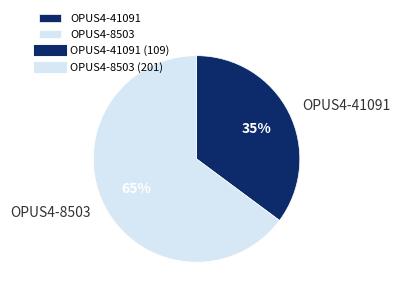

Approximately how many times larger is the value at OPUS4-41091 compared to OPUS4-8503?

0.5